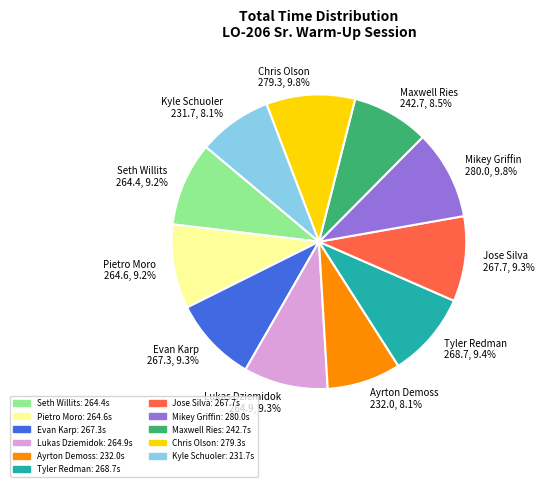

What portion of the pie excludes Ayrton Demoss?

91.9%